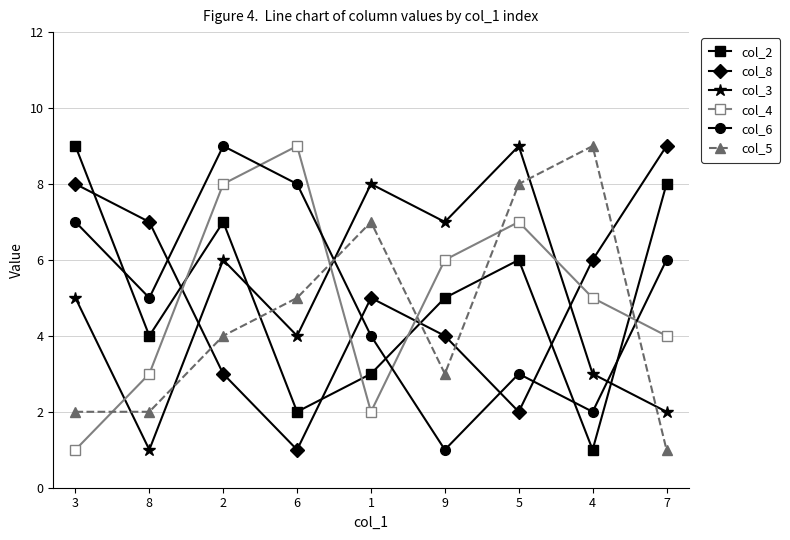

What is the label of the 7th point from the right?

2